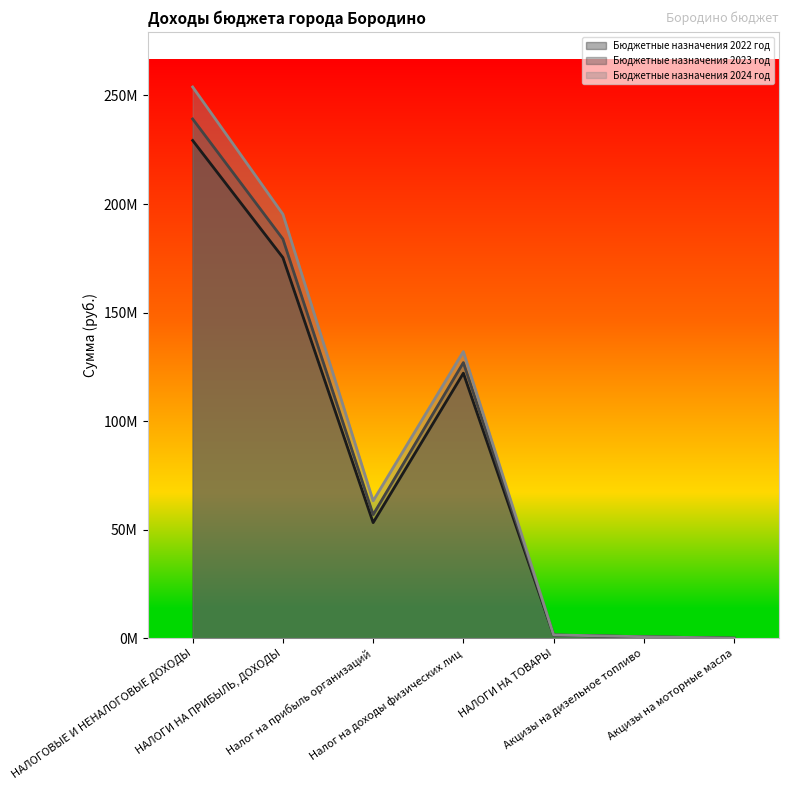

How many distinct data groups are displayed?

3